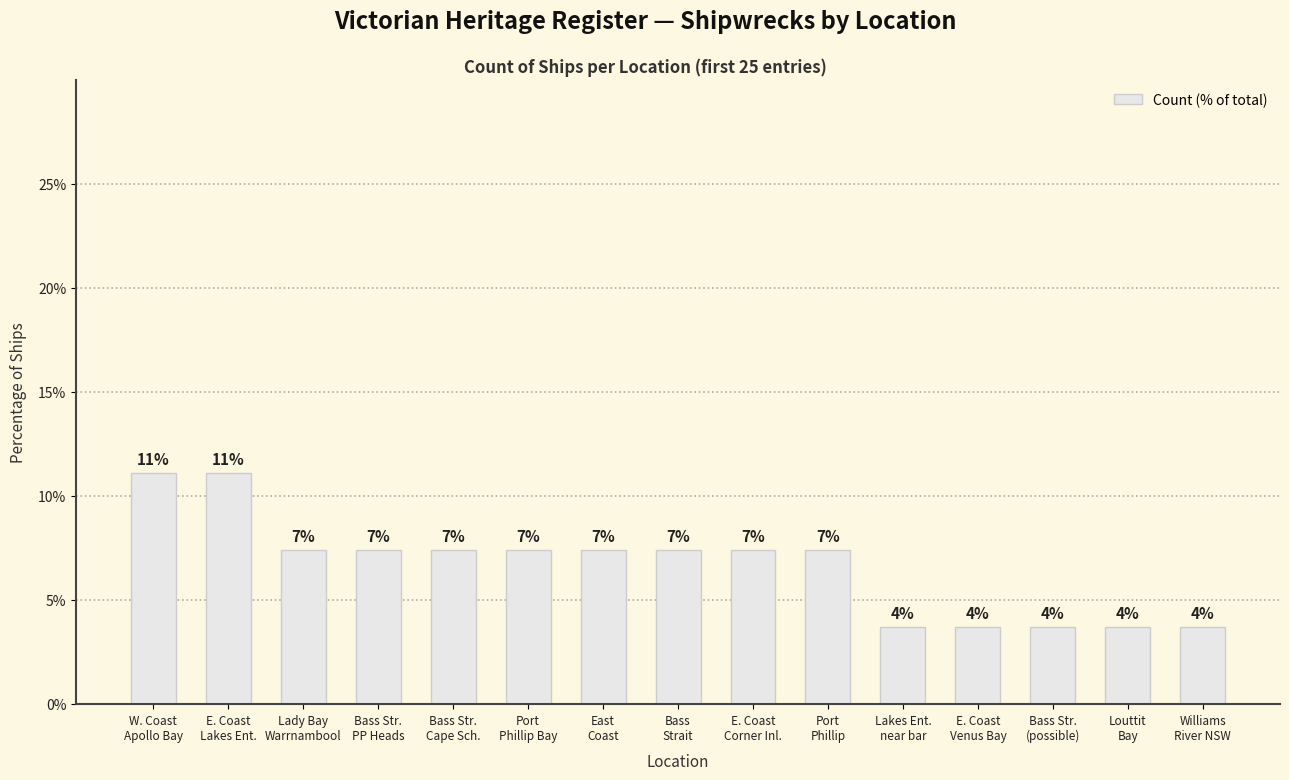

What is the sum of all values?

100.0